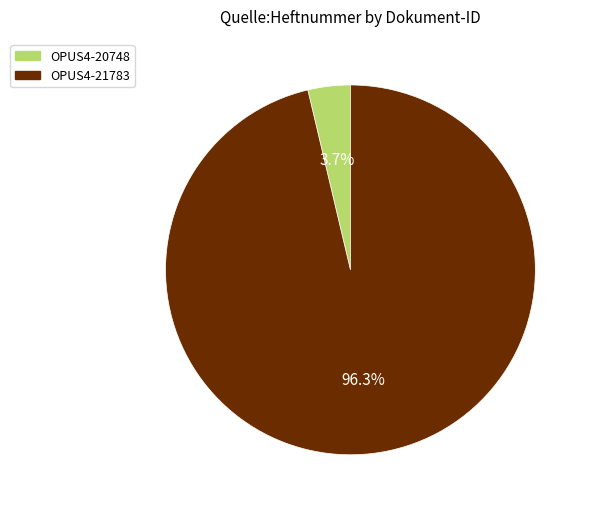

What portion of the pie excludes OPUS4-20748?

96.3%